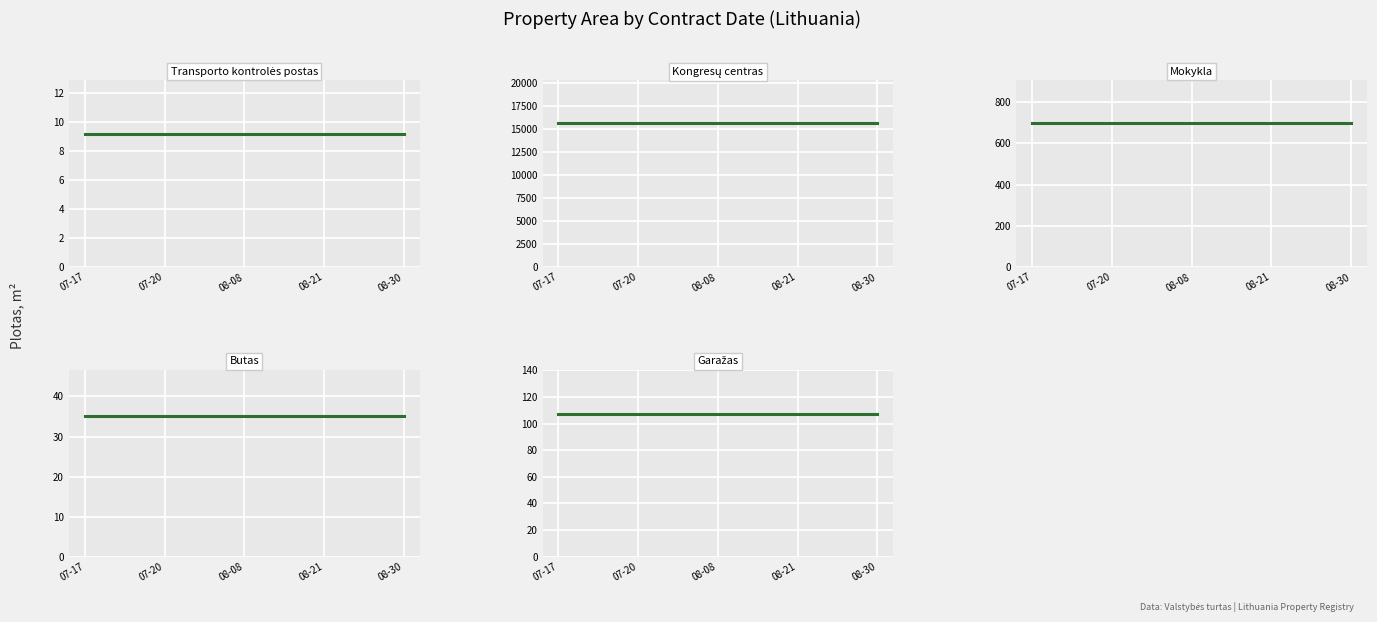

Where is Transporto kontrolės postas nearest to the value 9?

07-17